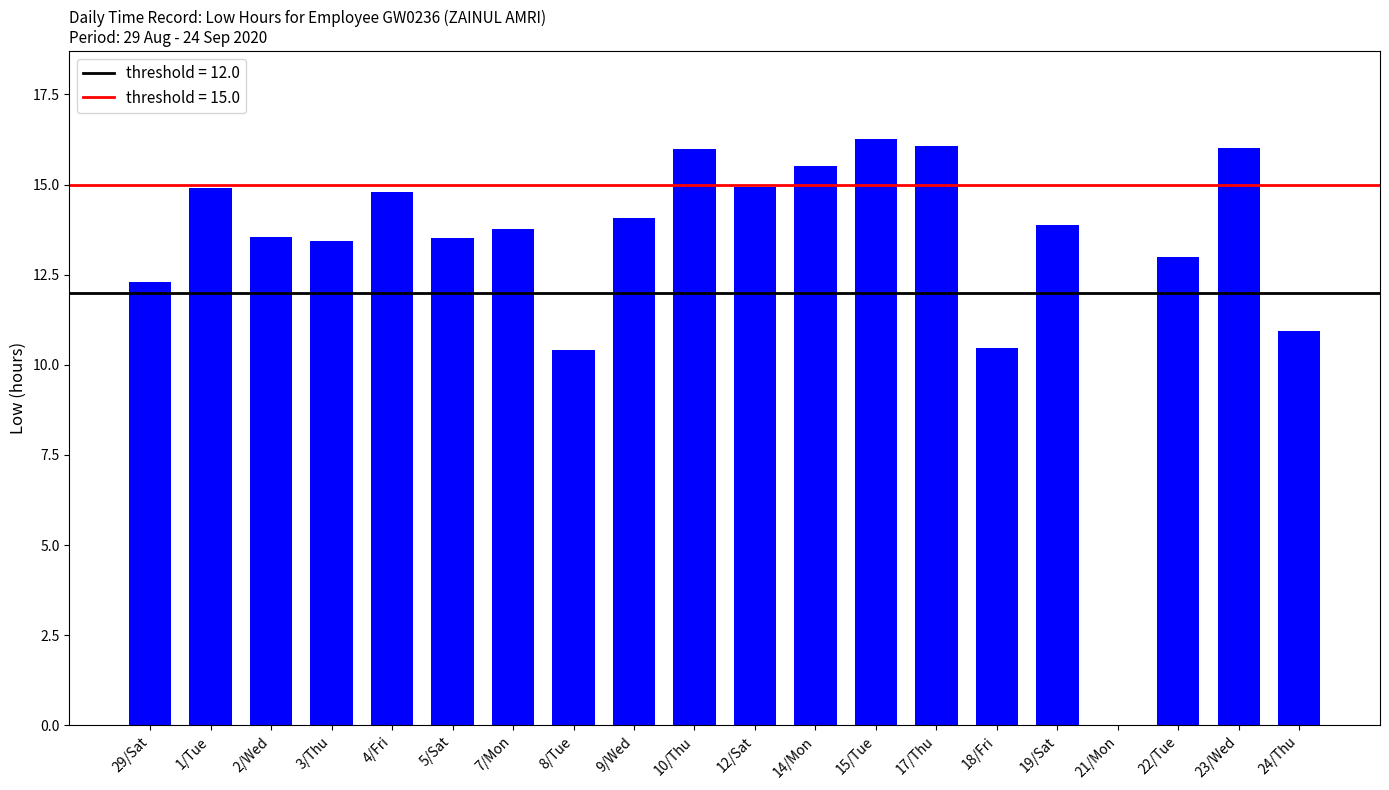

Read the value at 18/Fri.

10.5